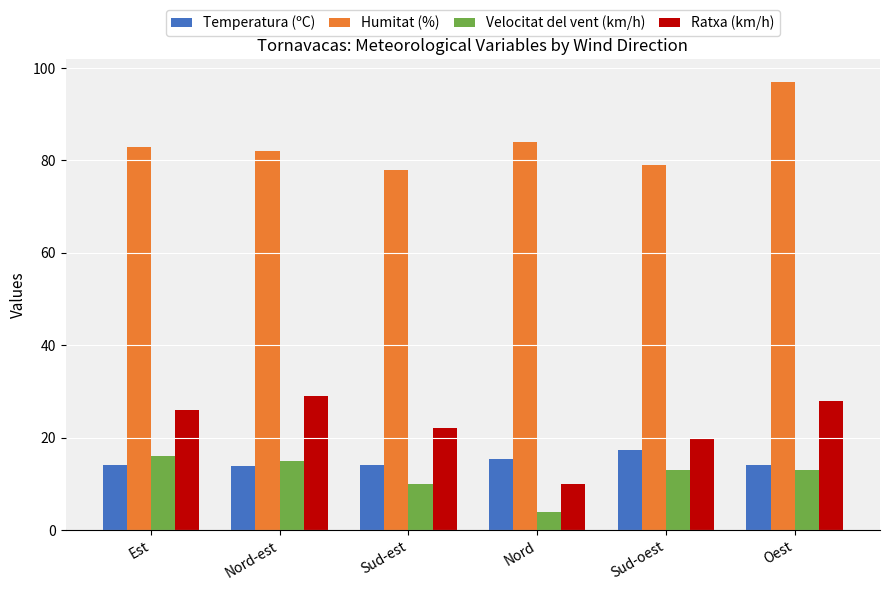

Are the bars grouped side by side (vs. stacked)?

Yes